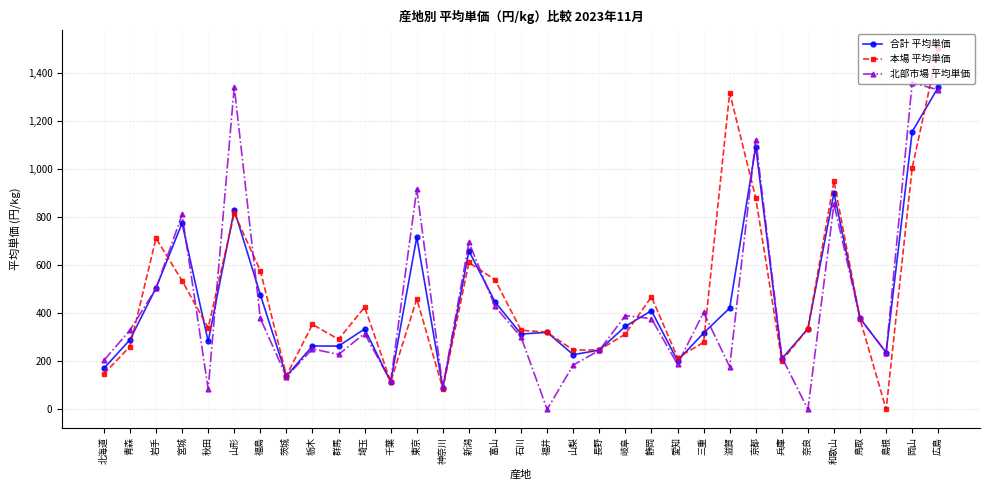

What is the difference between the highest and lowest values at 兵庫?

16